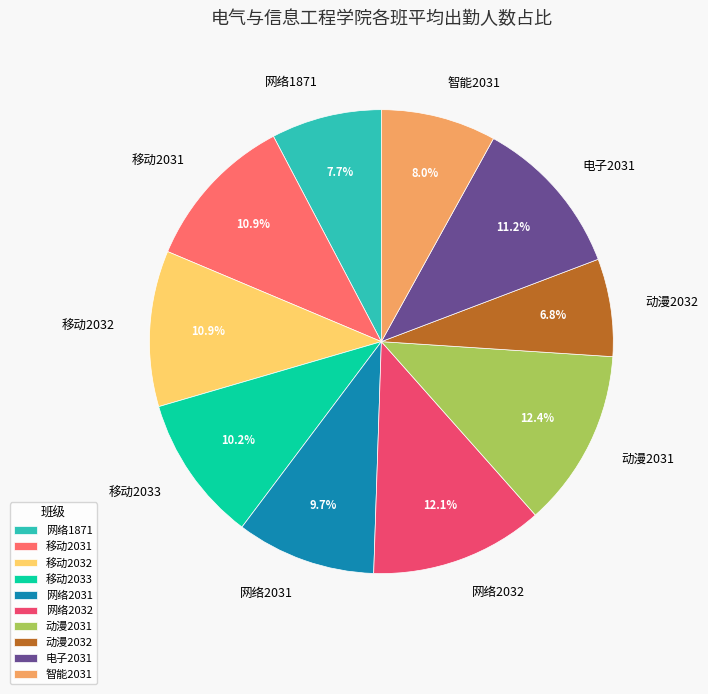

Is there a majority slice in this chart?

No